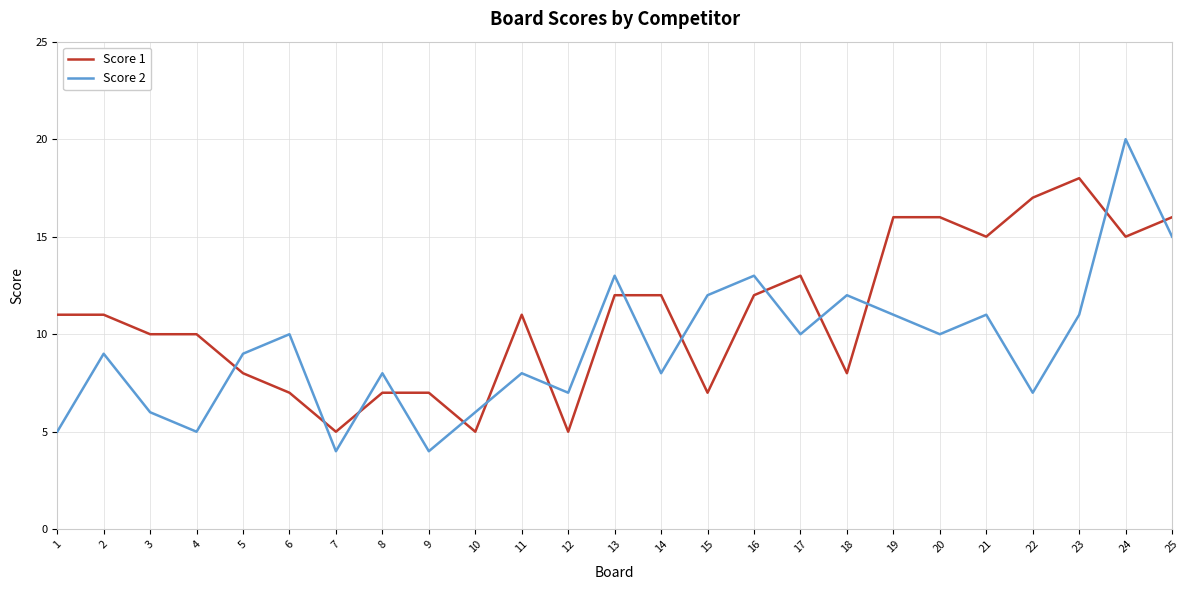

Does the chart display data point markers on the line(s)?

No